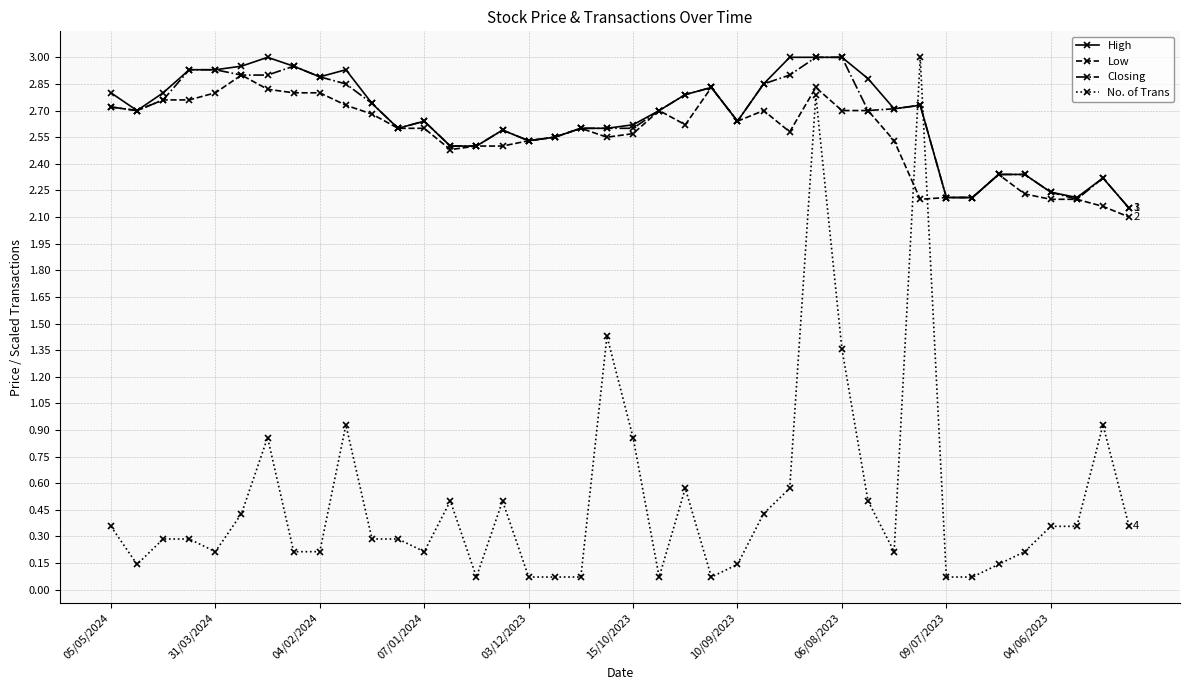

Is this an area chart (filled region under the line)?

No